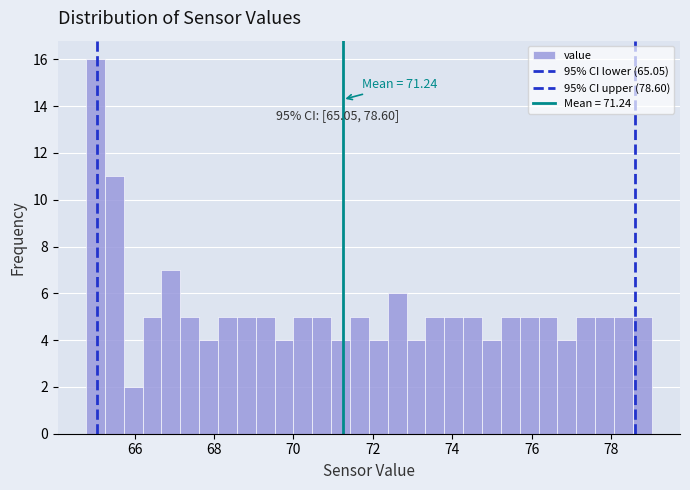

Read against the x-axis, roughly where is the centre of the tallest bar?

65.0